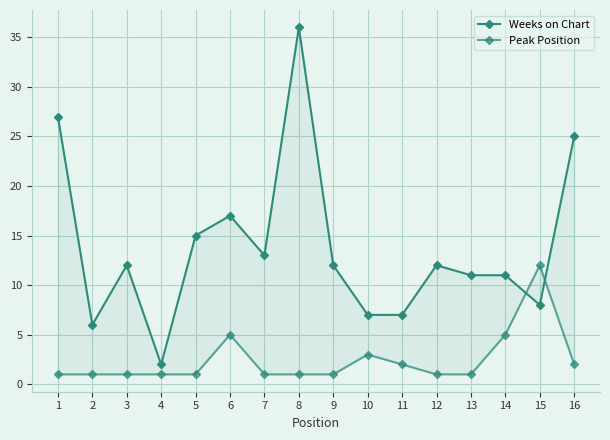

How many times do Weeks on Chart and Peak Position cross each other?

2